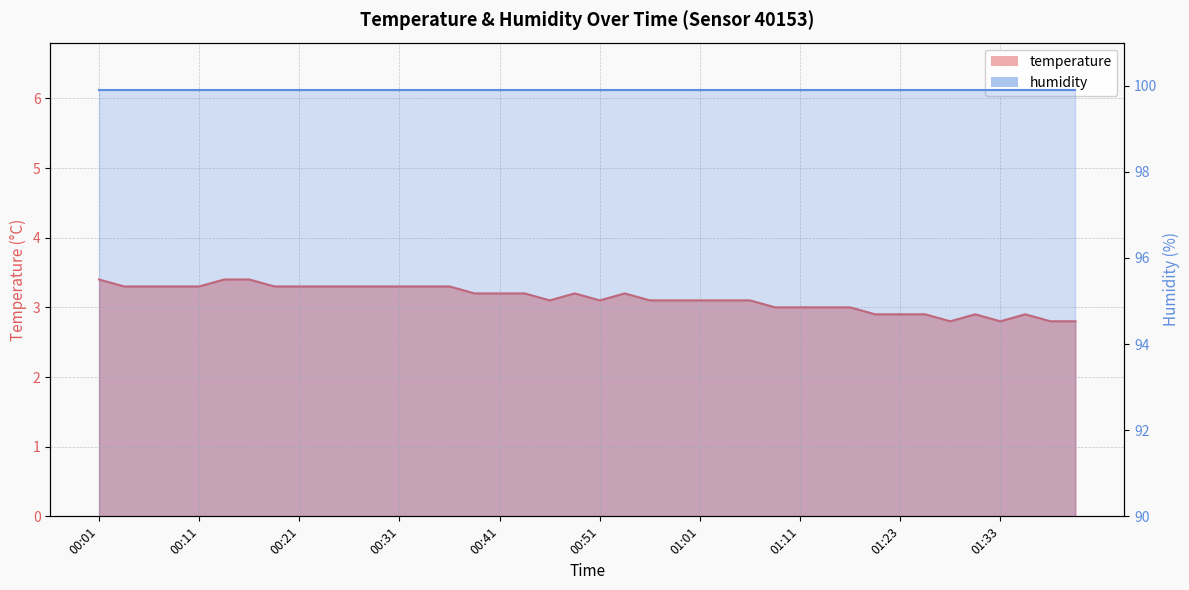

What is the ratio of the value at 01:25 to the value at 01:14?

1.0